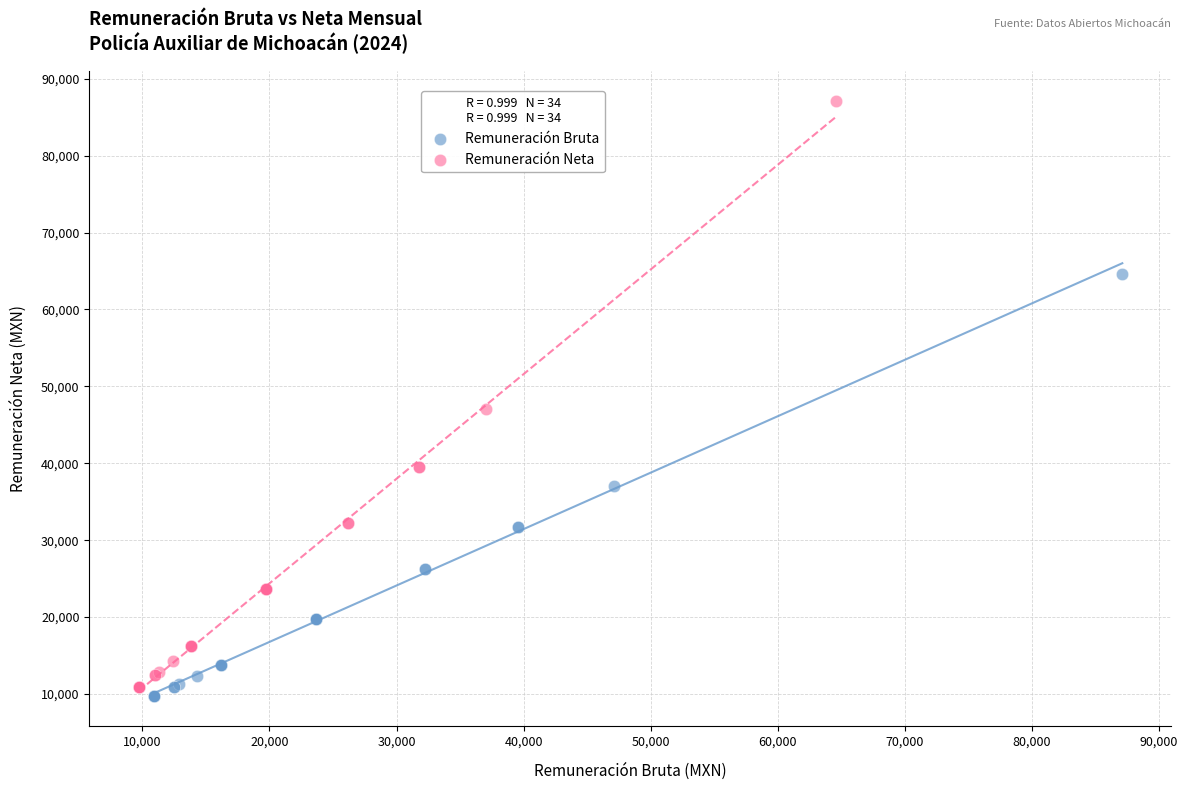

Which series contains the highest Y value?

Remuneración Neta